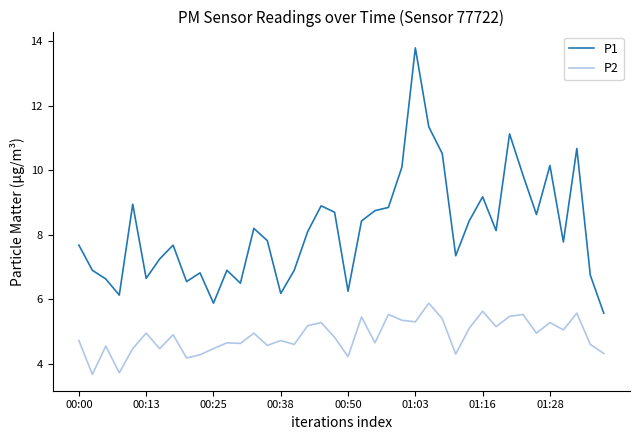

What is the difference between the maximum and minimum values in the P1 series?

8.2